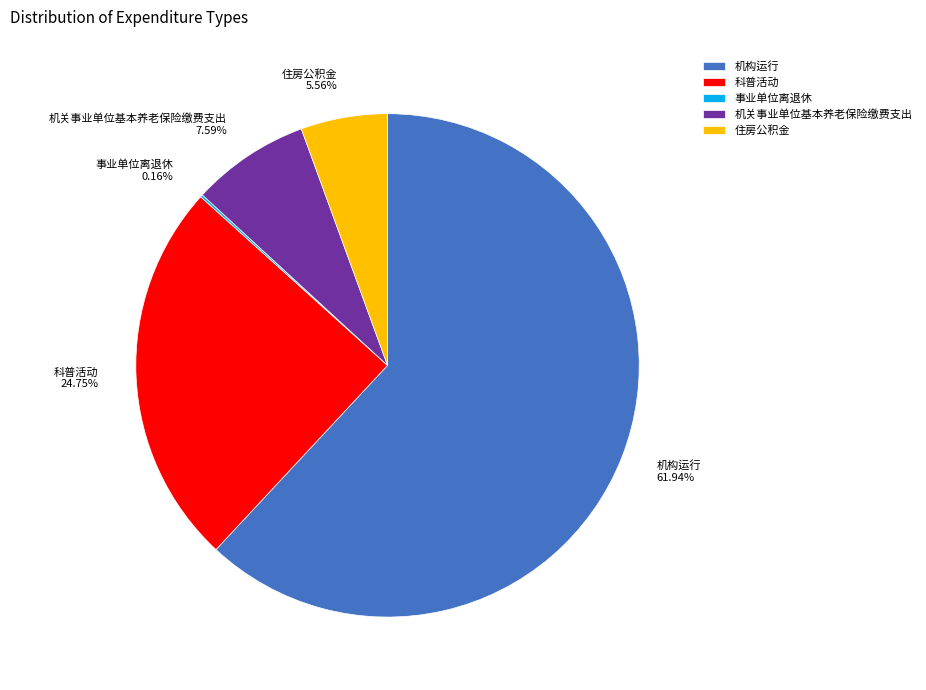

Is there a majority slice in this chart?

Yes